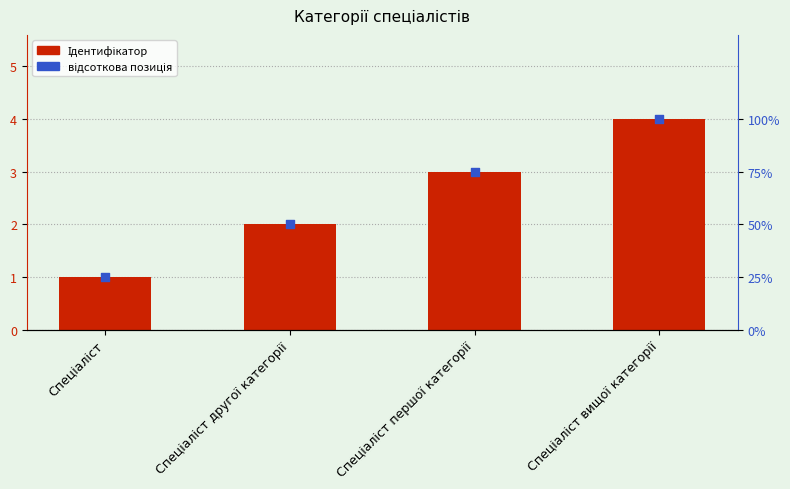

Which series reaches the minimum Y coordinate?

Ідентифікатор